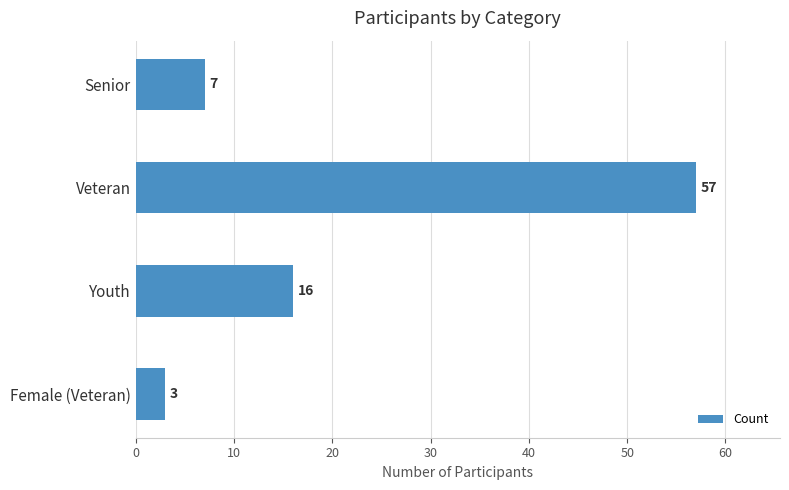

Where is the data nearest to the value 30?

Youth